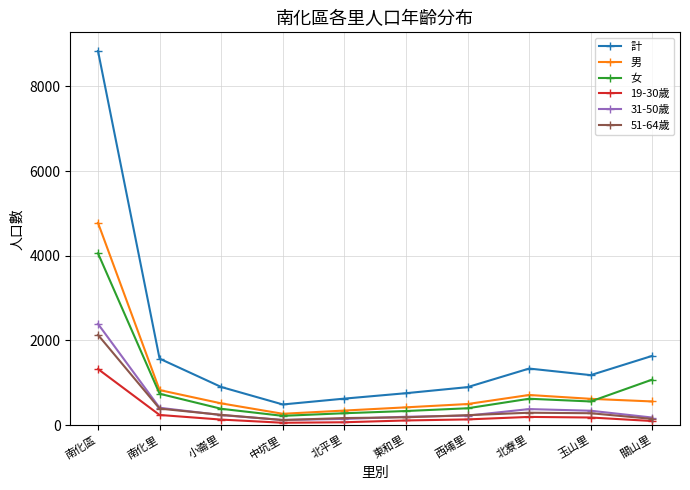

Does the chart display data point markers on the line(s)?

Yes